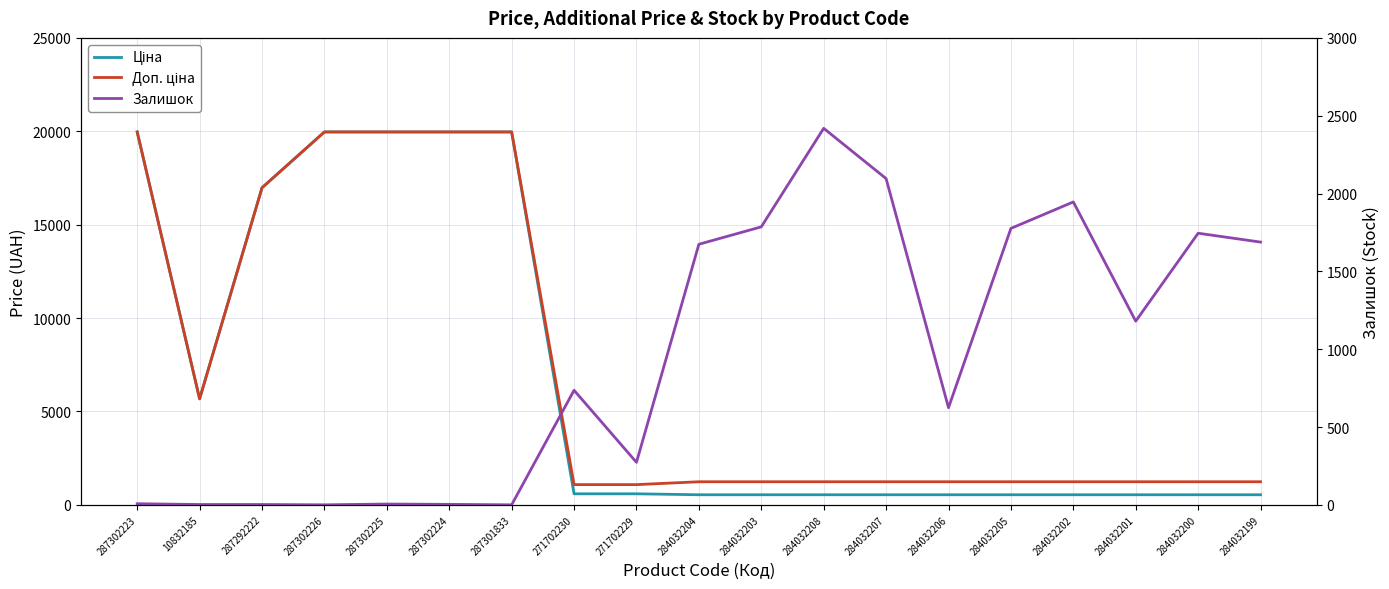

At which label is Залишок closest to 1209?

284032201